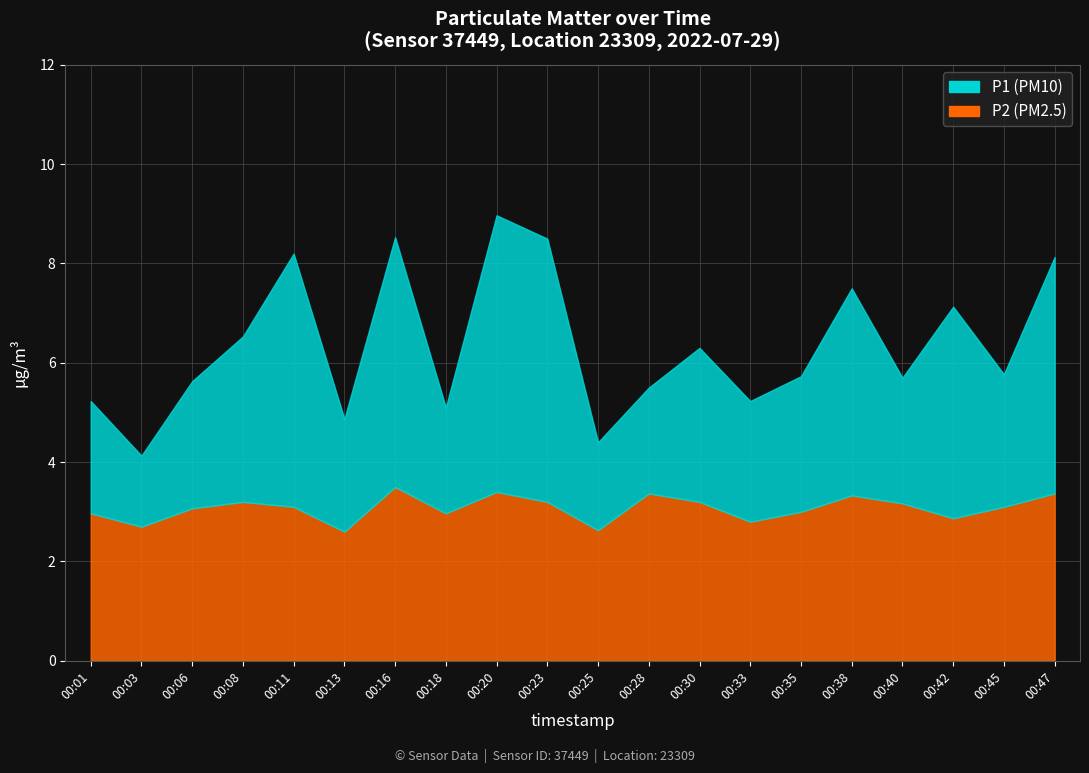

Rank the series at 00:01 from lowest to highest value.

P2, P1